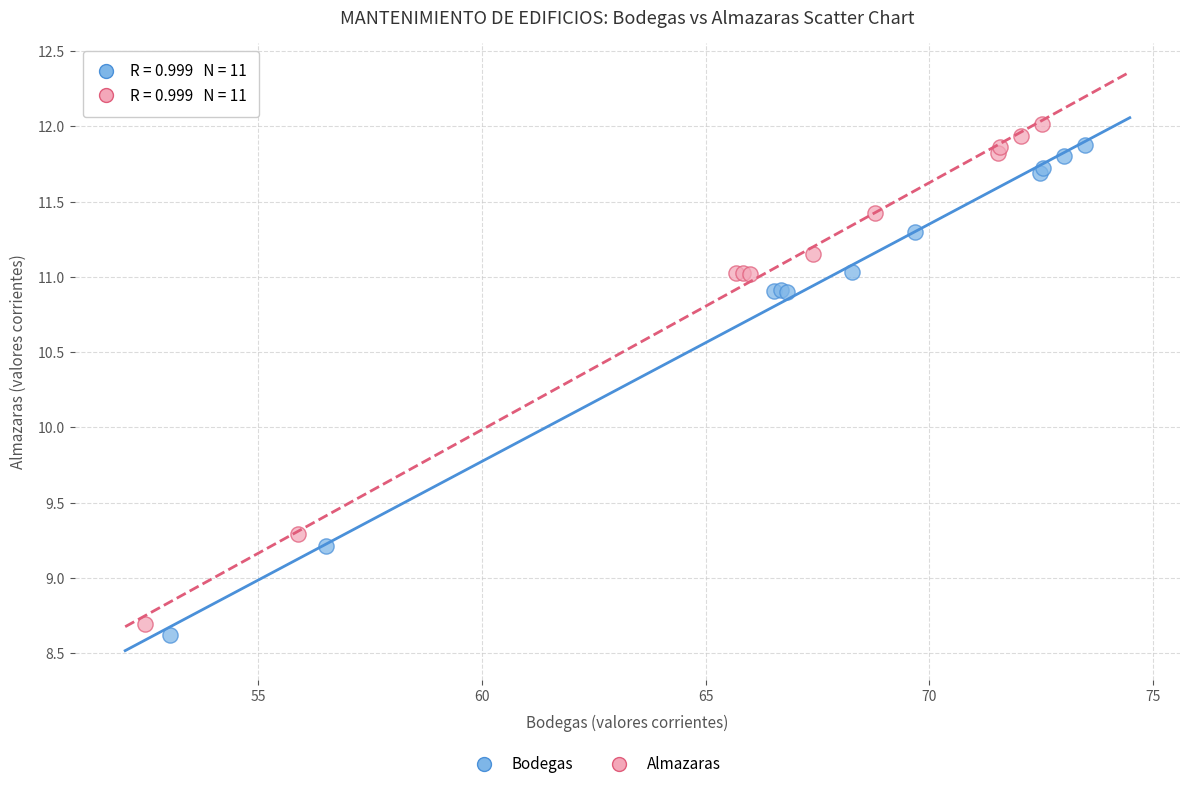

Which series has the largest Y range (max minus min)?

Almazaras